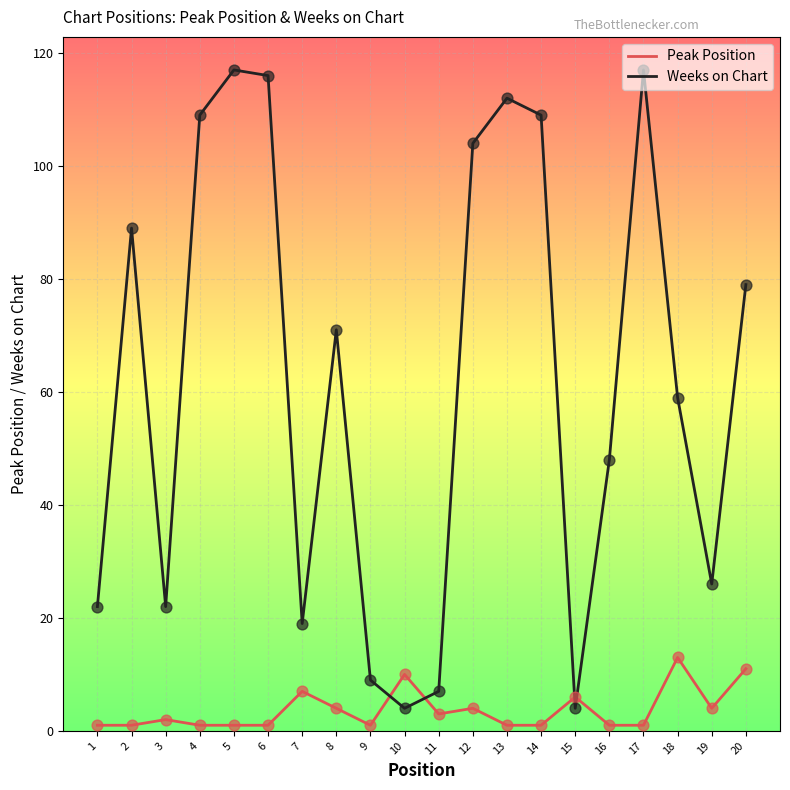

What are all the series names shown in the legend?

Peak Position, Weeks on Chart